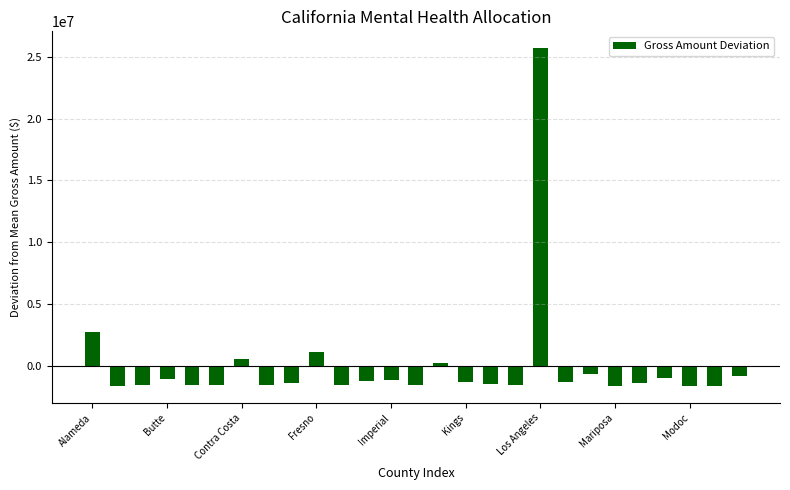

What is the label of the 11th bar from the right?

Lake